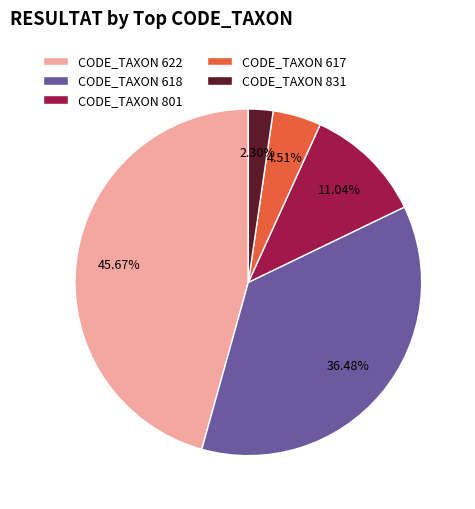

Is there a majority slice in this chart?

No